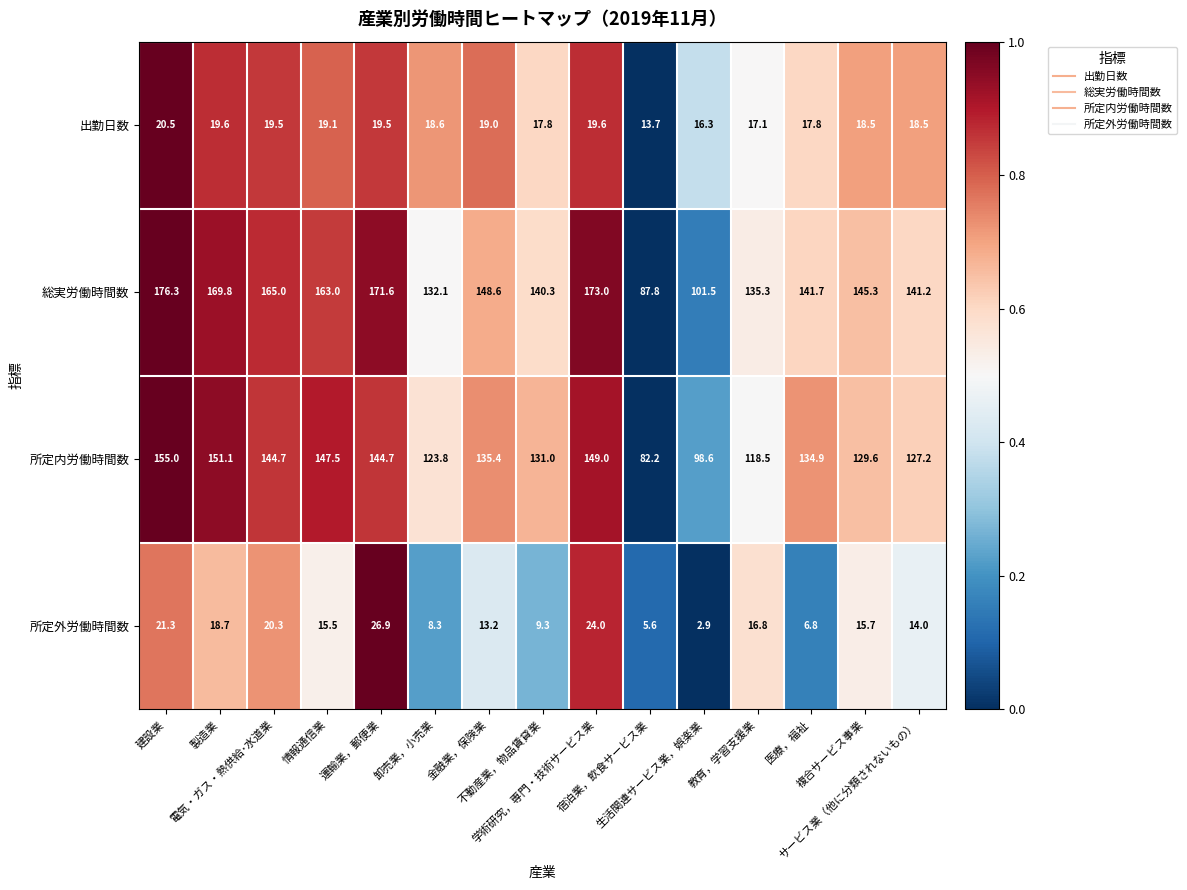

Which series has the widest spread of values?

総実労働時間数